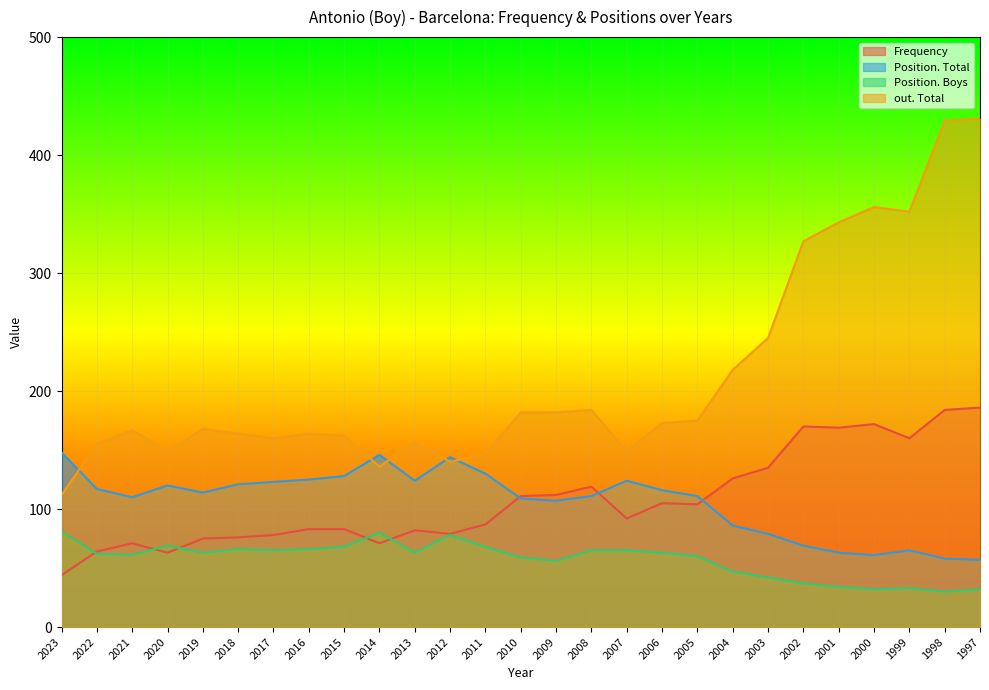

What value does the Position. Boys series have at 2023?

81